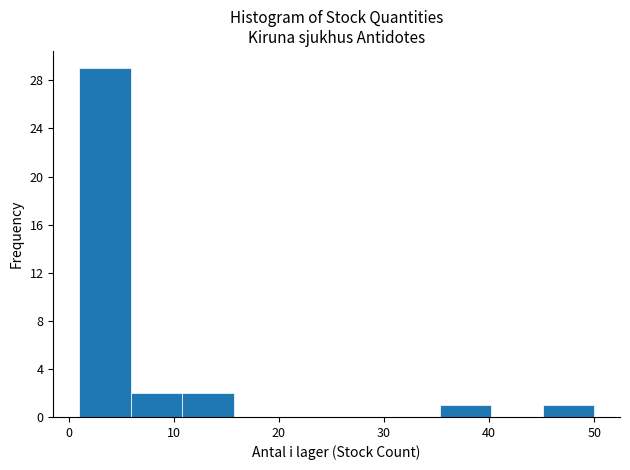

Reading left to right, list every bar in this chart as the range it spans on the x-axis followed by its height. Neither the bar edges nor the heights are printed on the chart, so give them approximately, as read against the axes.

1.0 to 5.9: 29
5.9 to 10.8: 2
10.8 to 15.7: 2
15.7 to 20.6: 0
20.6 to 25.5: 0
25.5 to 30.4: 0
30.4 to 35.3: 0
35.3 to 40.2: 1
40.2 to 45.1: 0
45.1 to 50.0: 1